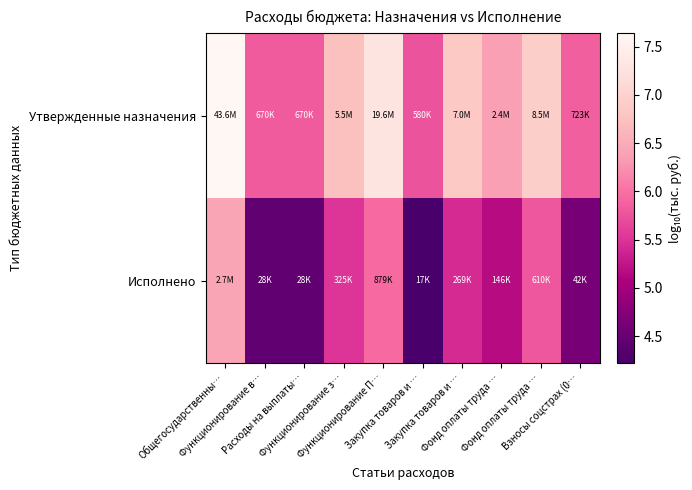

List the series in order of their peak value, lowest first.

Исполнено, Утвержденные назначения